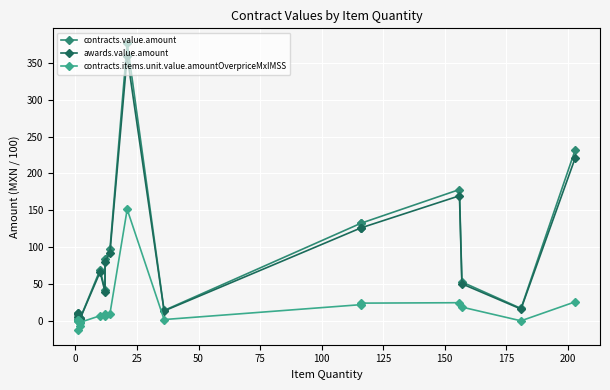

What is the value of the contracts.value.amount point at the 2nd from the left?

1.6